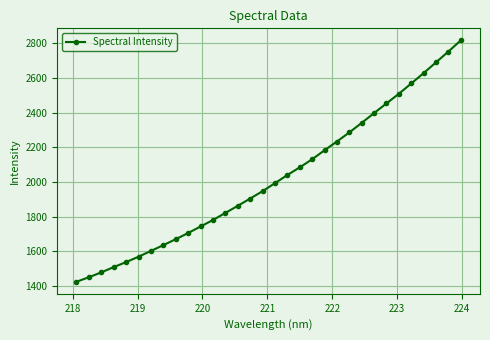

What is the average value?

2023.3